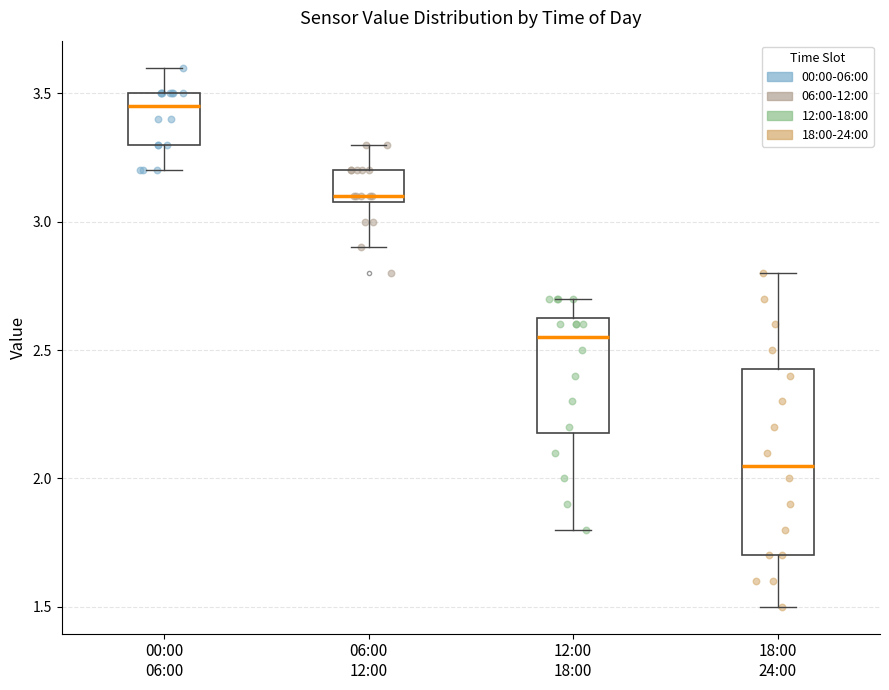

Which box is the tallest, from its lower edge to its upper edge?

18:00 24:00